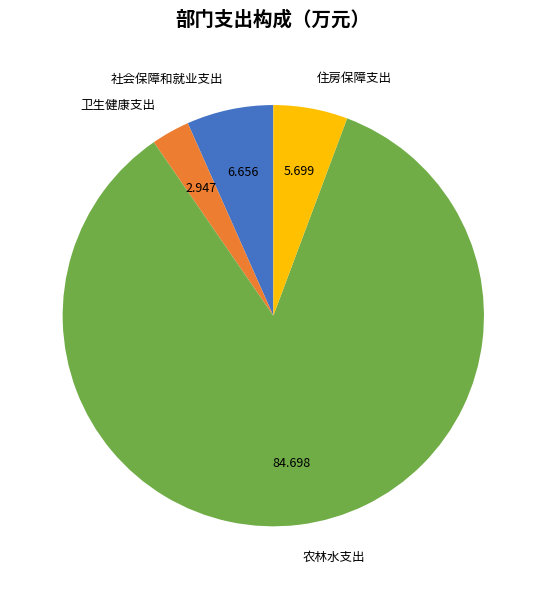

What is the ratio of the value at 住房保障支出 to the value at 农林水支出?

0.1